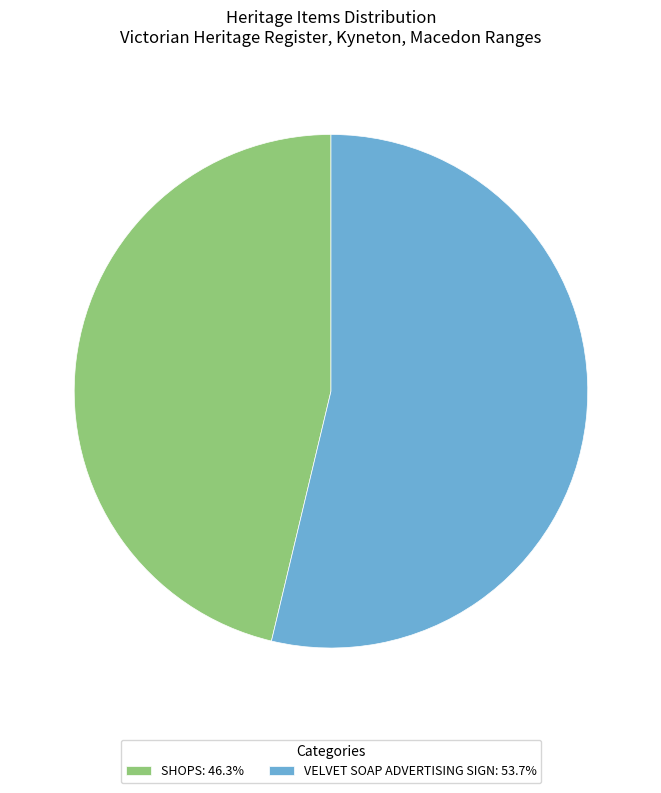

Rank the categories by value from lowest to highest.

SHOPS, VELVET SOAP ADVERTISING SIGN